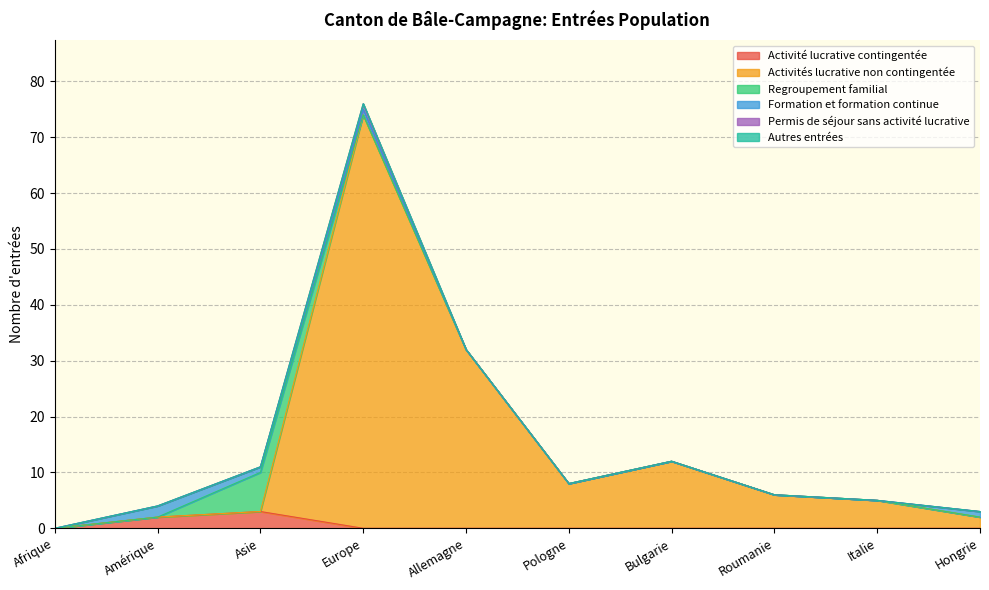

What is the difference between the highest and lowest values at Hongrie?

2